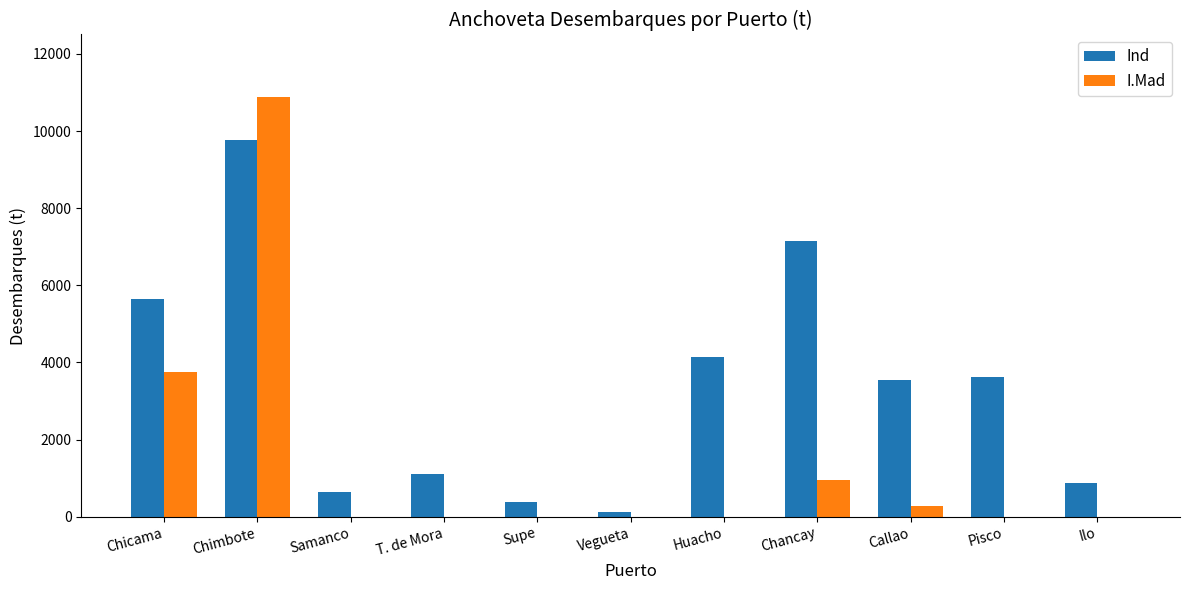

Which series has the largest total across all categories?

Ind